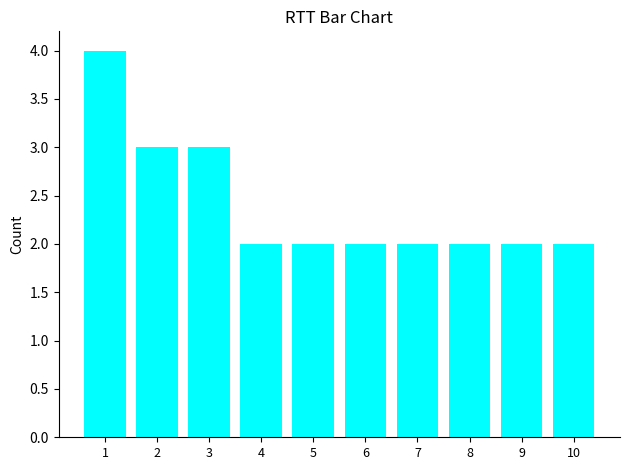

Which label corresponds to the largest value in the chart?

1